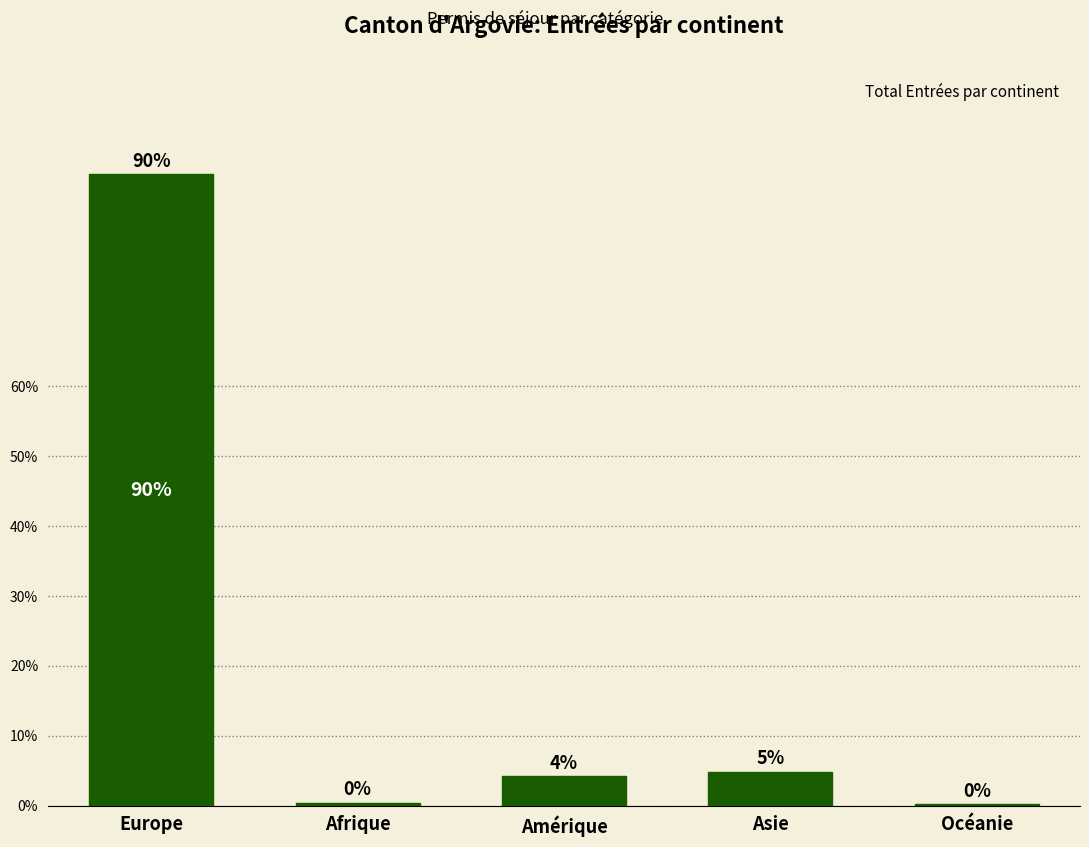

Reading left to right, extract all data points from this chart.

90.3	0.4	4.2	4.9	0.2